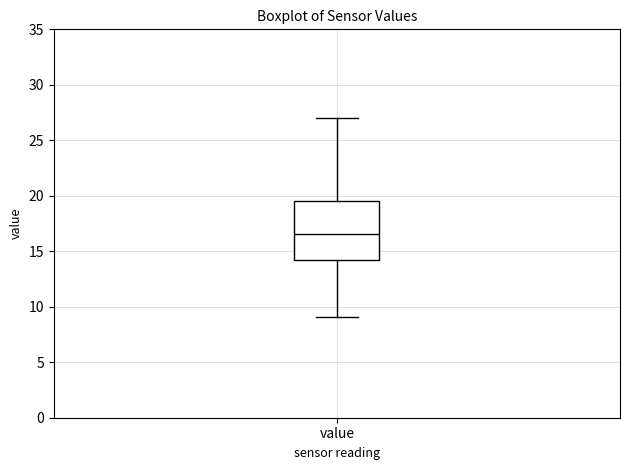

Where does the upper whisker of the box for value end on the y-axis? The values are not printed on the chart, so give them approximately, as read against the axis.

27.0